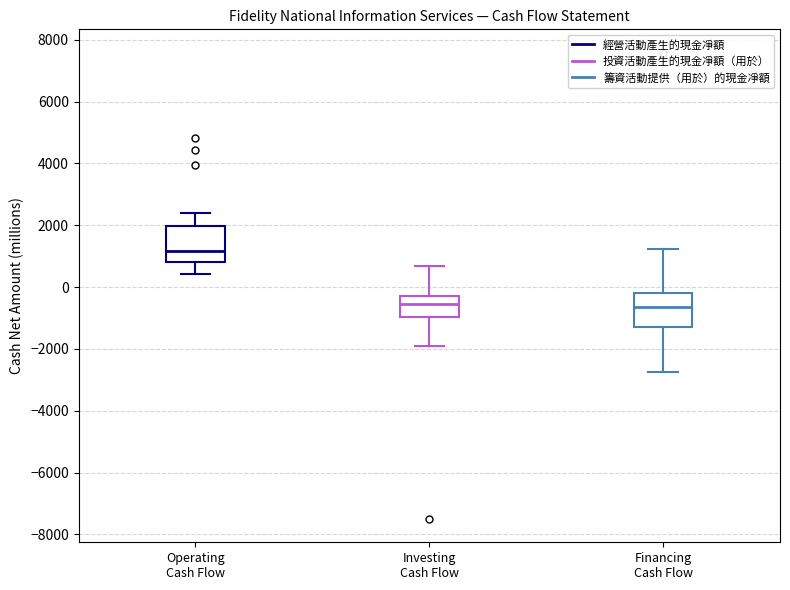

Reading left to right, read every box against the y-axis: the position of its median line, the range the box covers, and the ends of its whiskers. The values are not printed on the chart, so give them approximately, as read against the axis.

Operating Cash Flow: median 1200, box 800 to 2000, whiskers 400 to 2400
Investing Cash Flow: median -600, box -1000 to -200, whiskers -1800 to 600
Financing Cash Flow: median -600, box -1200 to -200, whiskers -2800 to 1200